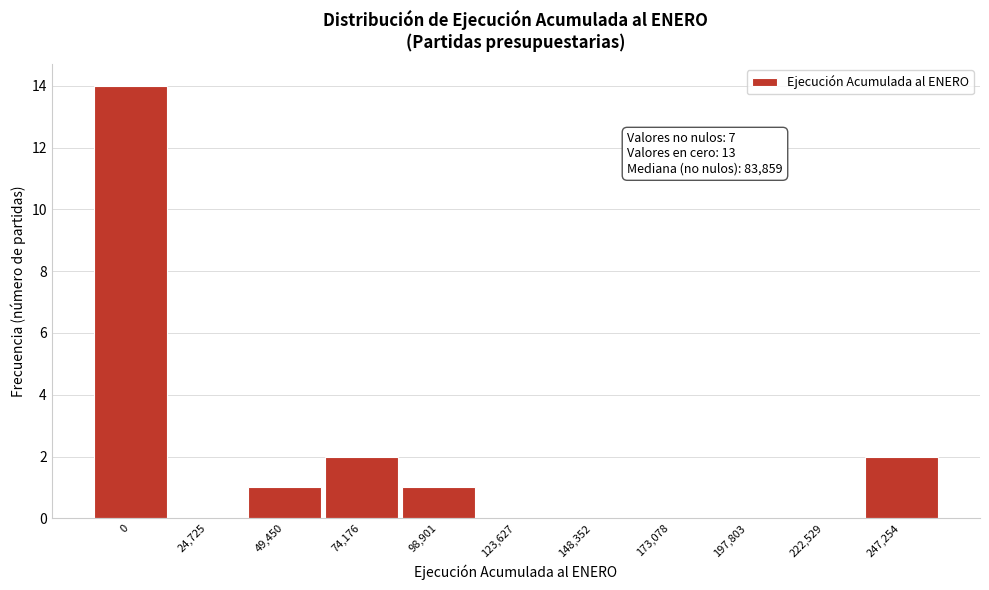

Reading right to left, list all the values displayed in this chart.

247,254=2	222,529=0	197,803=0	173,078=0	148,352=0	123,627=0	98,901=1	74,176=2	49,450=1	24,725=0	0=14